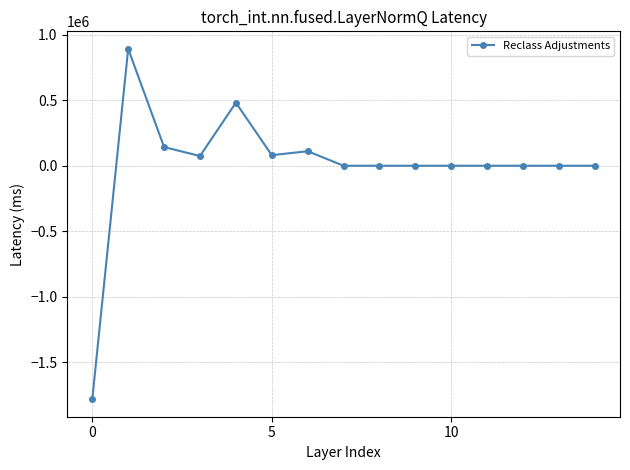

True or false: the data has more than 1 interior local peaks.

True